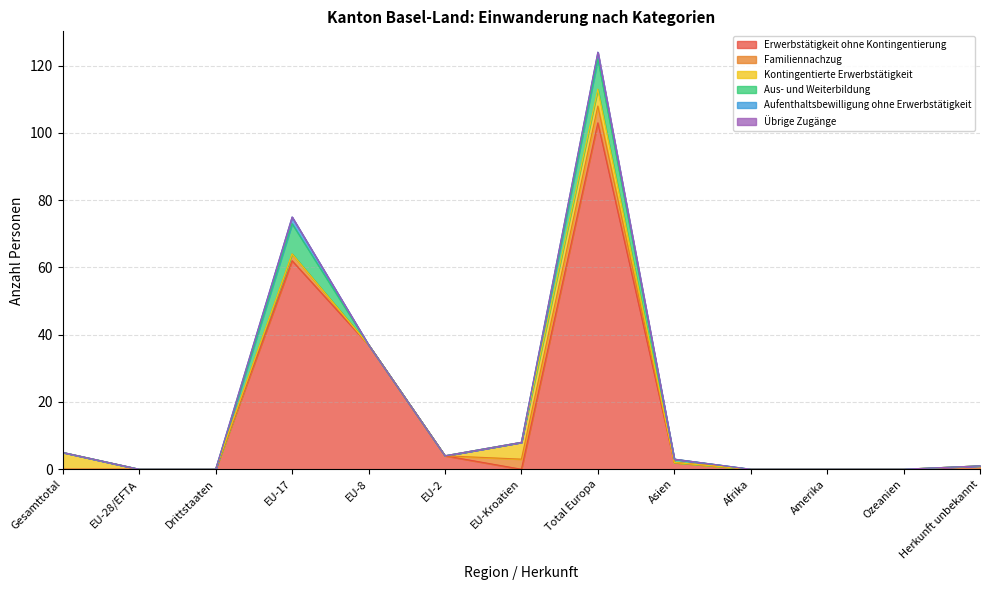

Which series ends up on top after the final intersection of Familiennachzug and Erwerbstätigkeit ohne Kontingentierung?

Erwerbstätigkeit ohne Kontingentierung